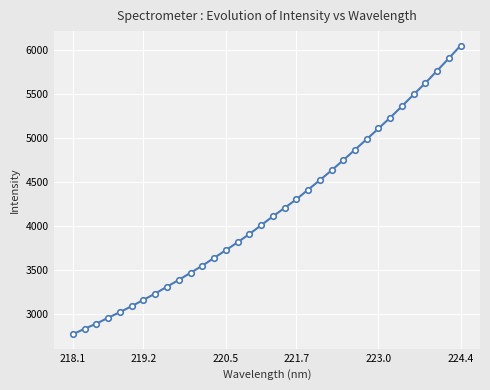

What is the value of the 33rd point from the left?

5907.9